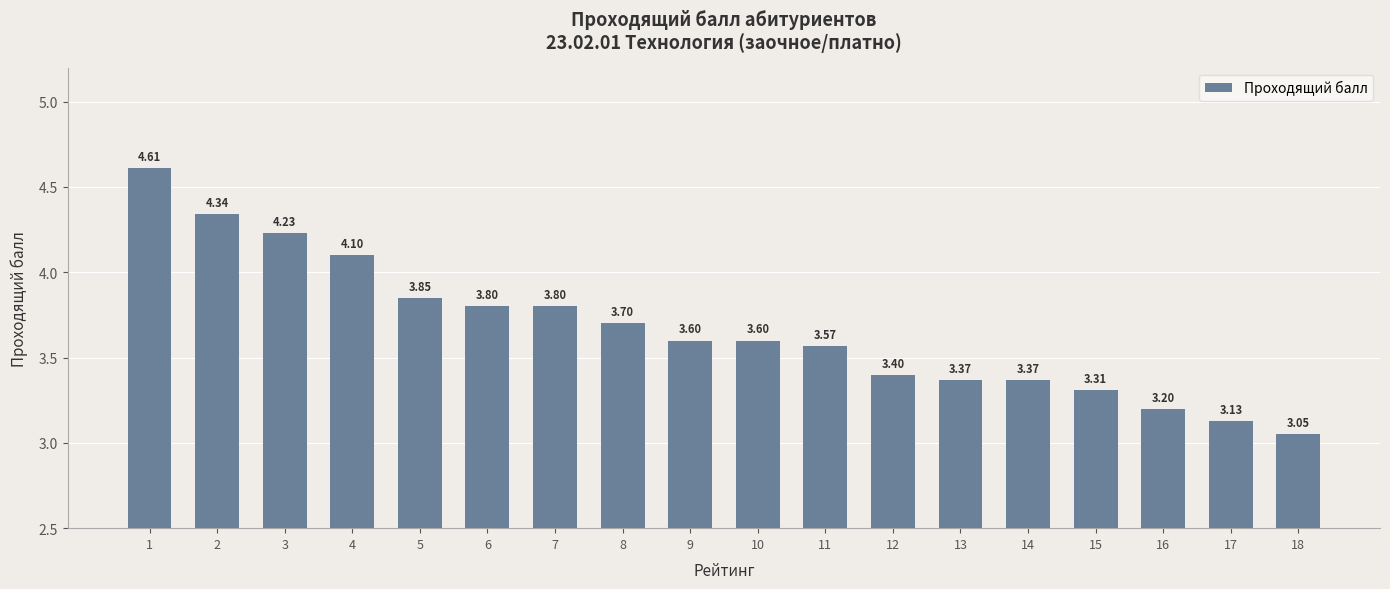

Count the number of data series in this chart.

1